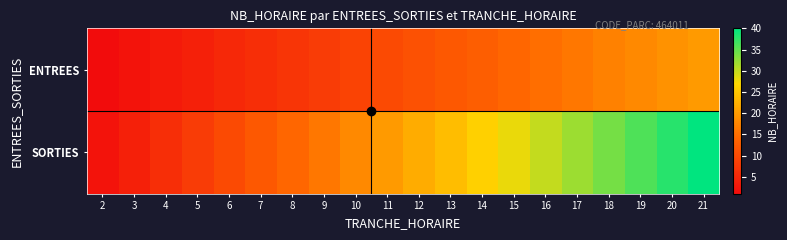

List the series in order of their overall mean, highest first.

SORTIES, ENTREES